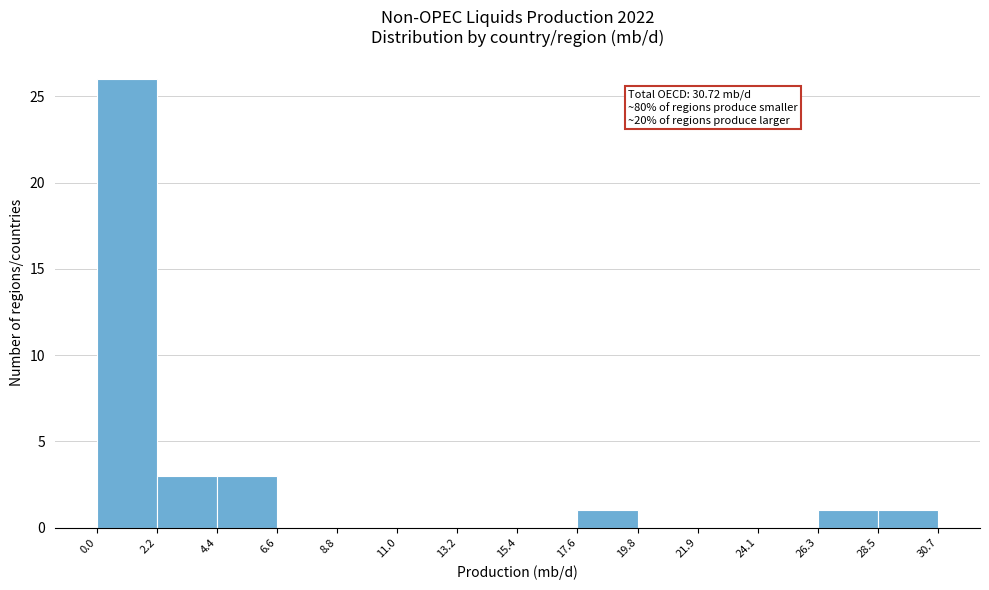

Over which range of the x-axis is the bar tallest?

0.0 to 2.2